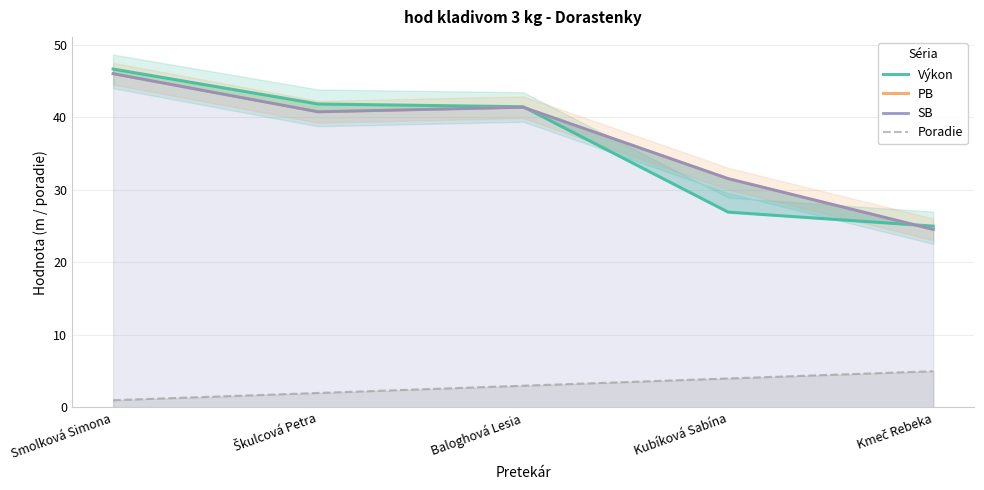

In SB, how many points are lower than both neighbors (excluding endpoints)?

1